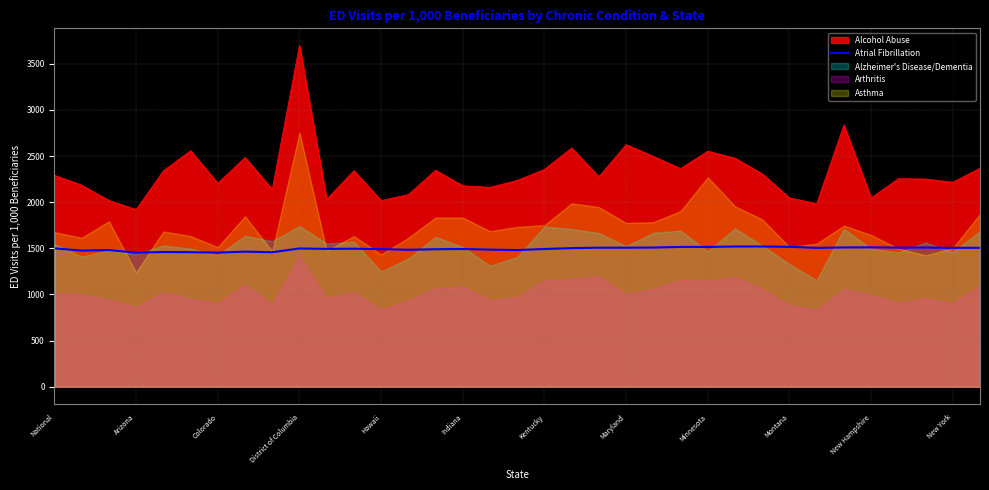

The value of Atrial Fibrillation at Hawaii is 885.9. True or false?

False